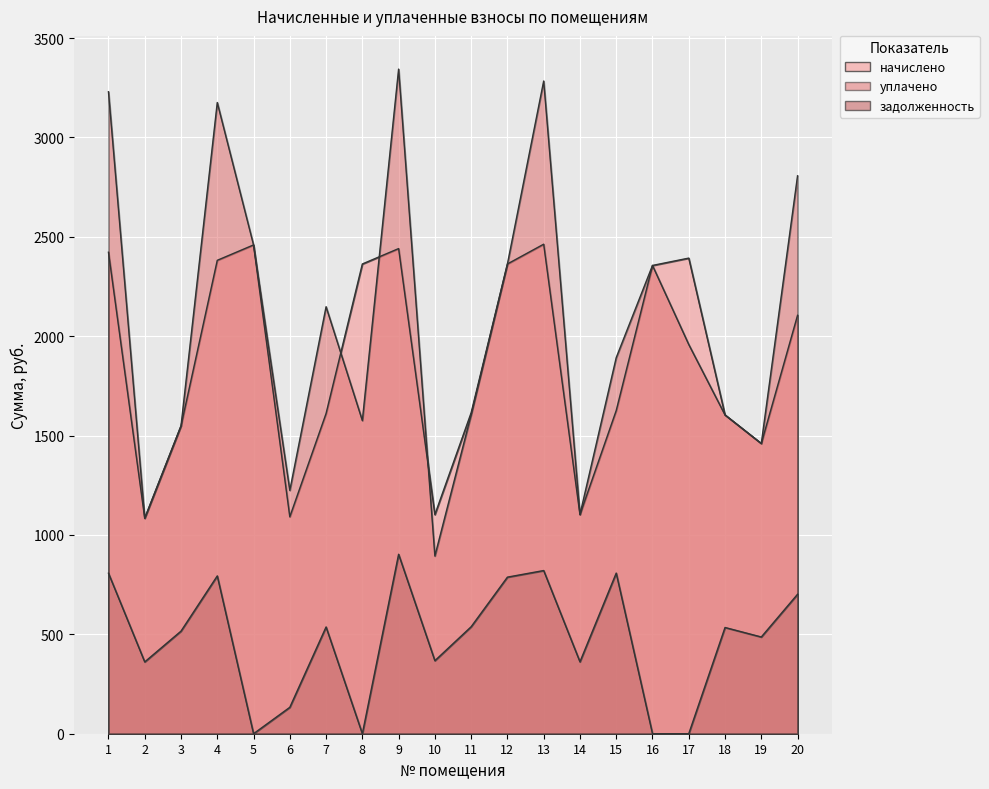

In начислено, how many points are lower than both neighbors (excluding endpoints)?

5